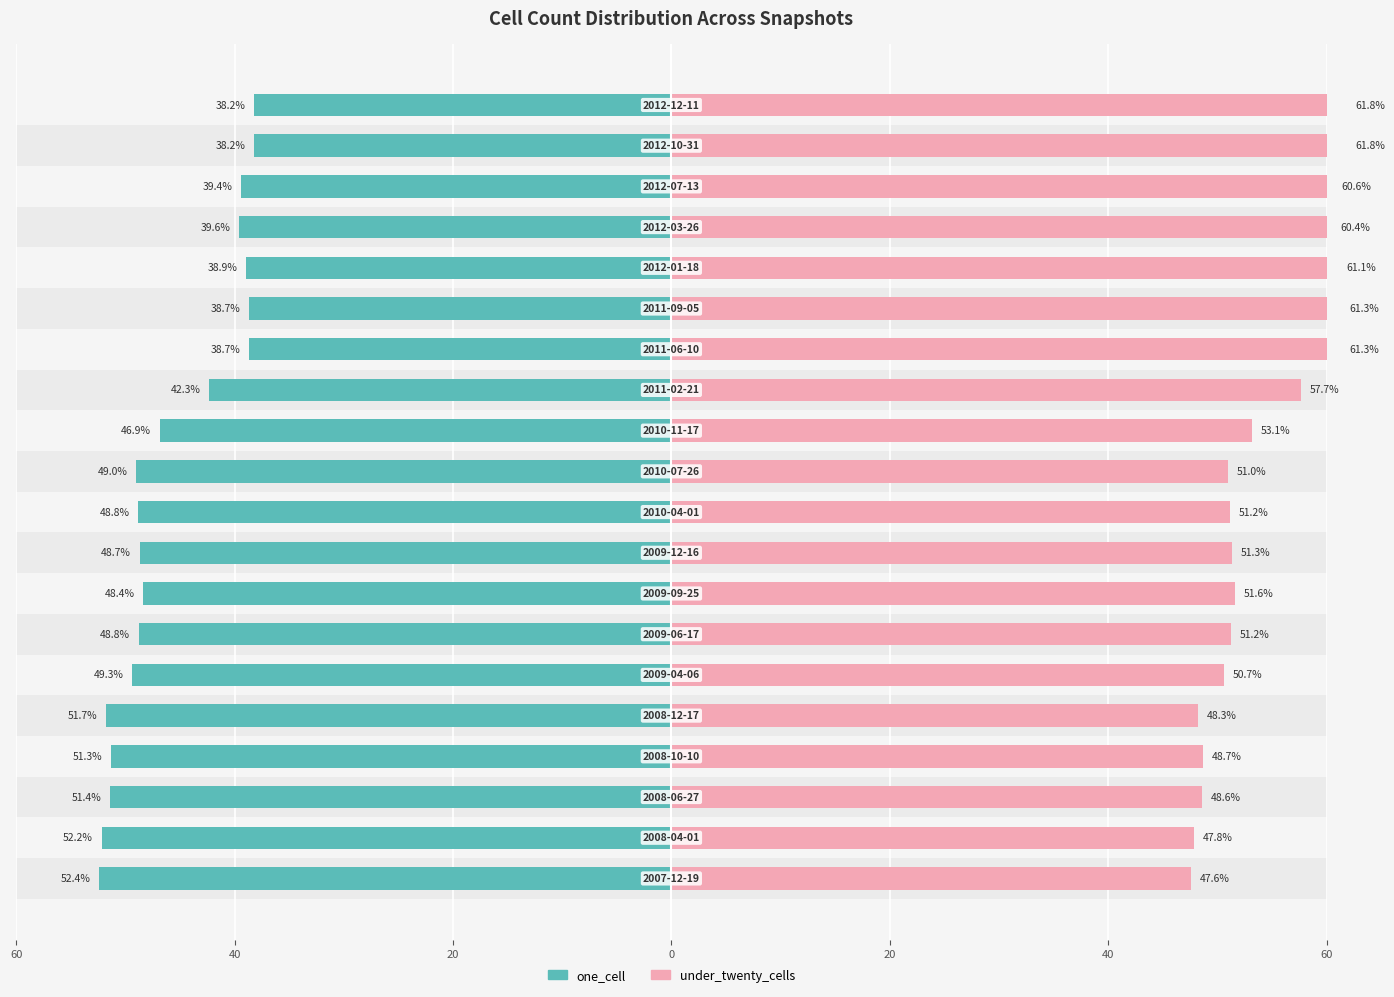

Which series changed the most between 20 and 17?

one_cell